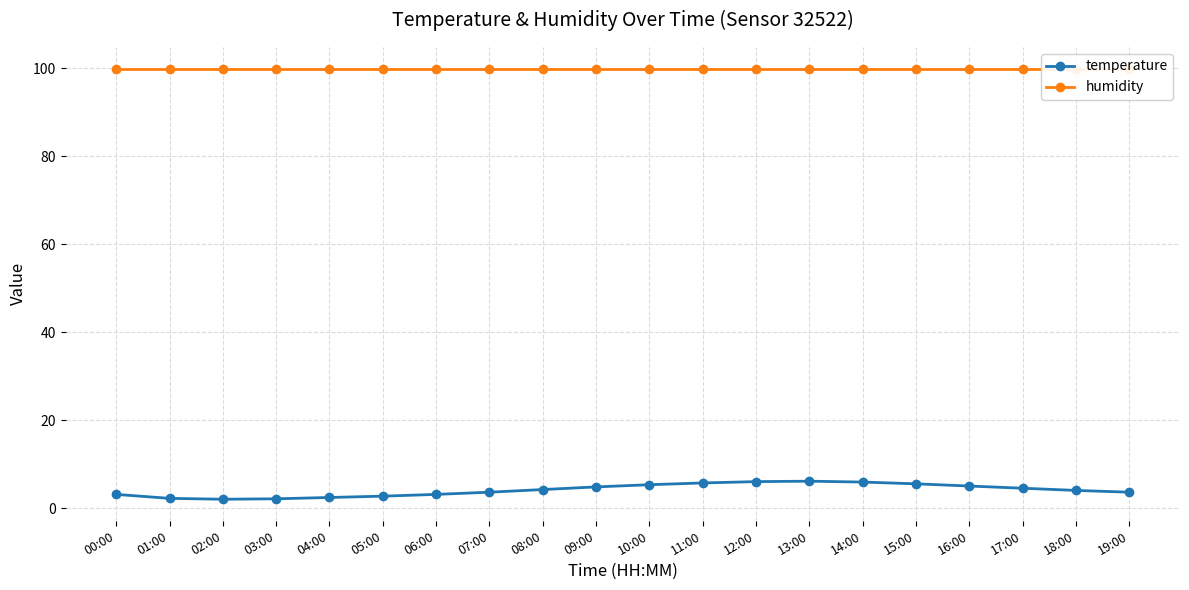

Rank the series at 10:00 from highest to lowest value.

humidity, temperature